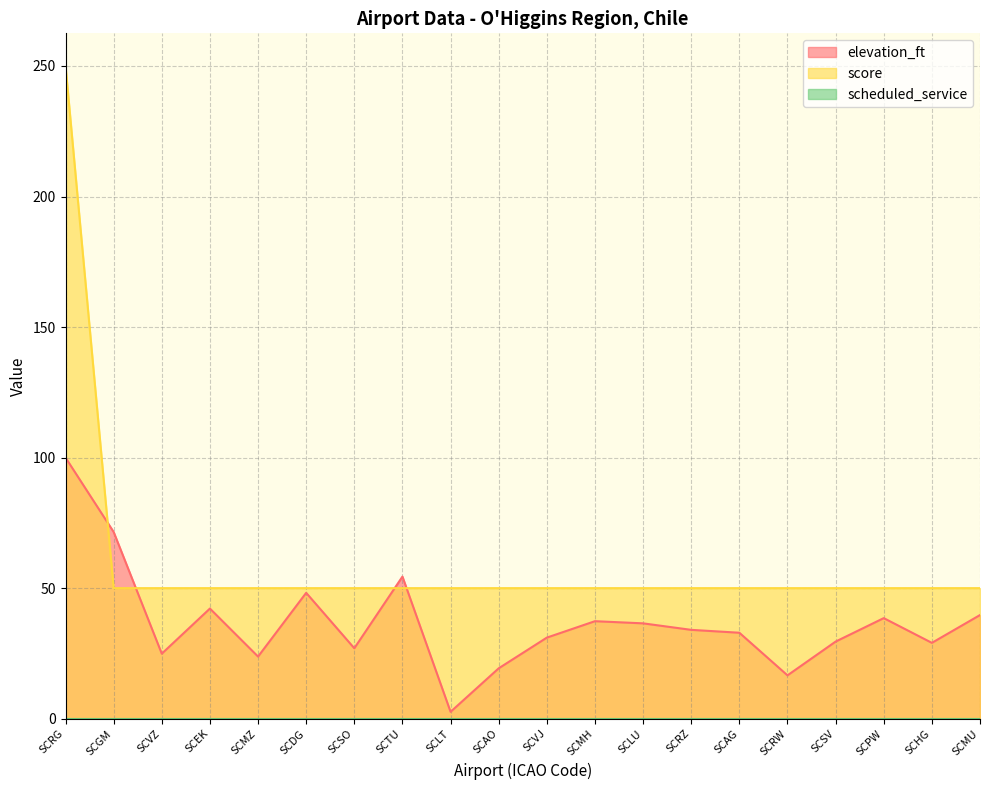

Read the score value at SCGM.

50.0